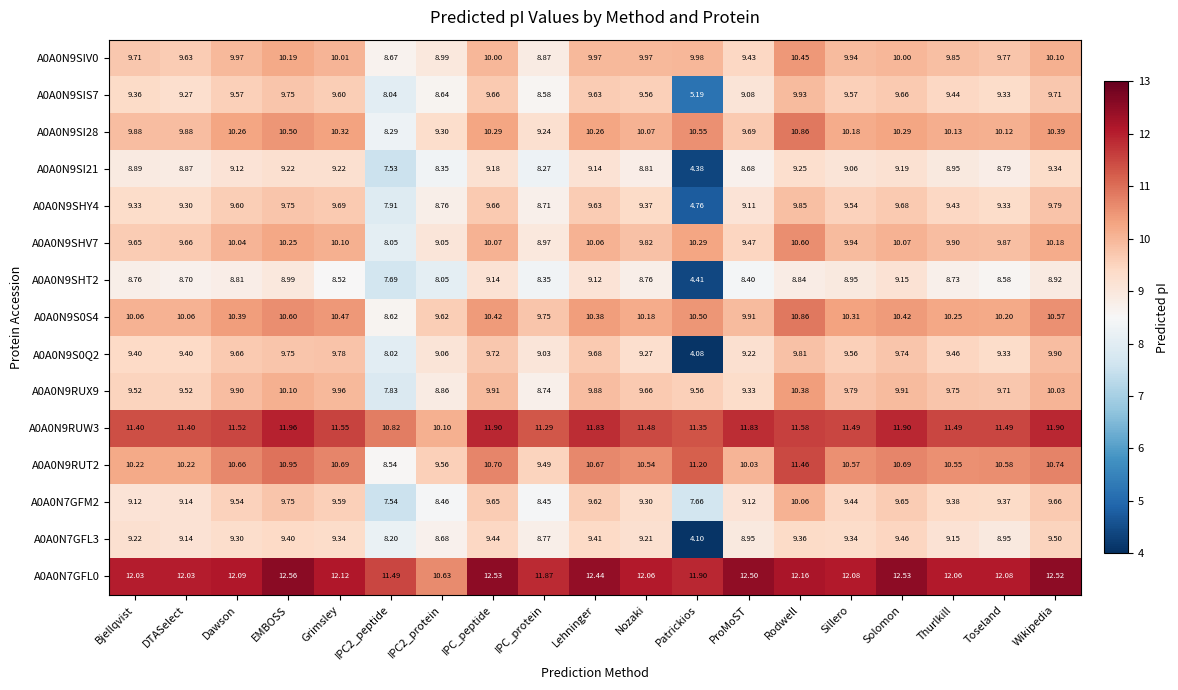

At which category is the sum across all series the highest?

Rodwell